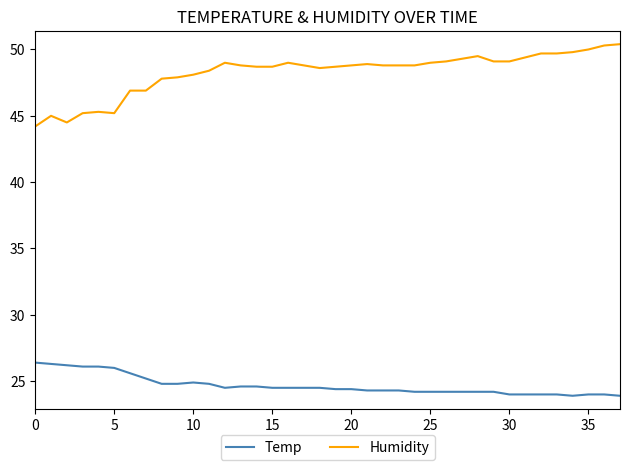

What is the minimum value shown in the chart?

23.9